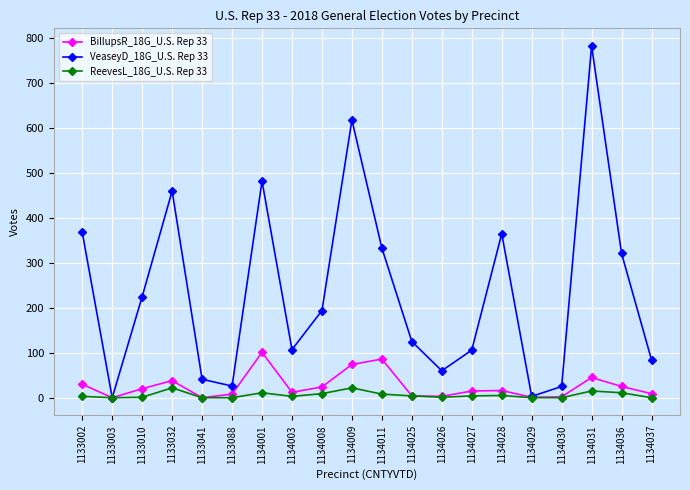

Is it true that VeaseyD_18G_U.S. Rep 33 equals 451 at 1134036?

False